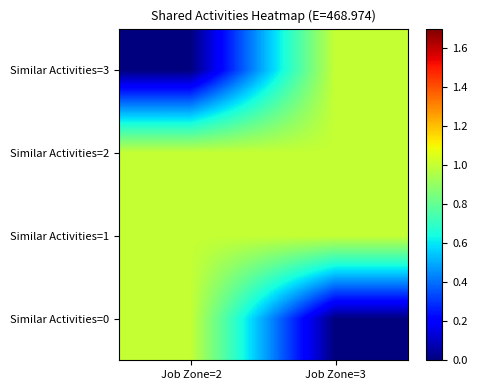

Which has a higher value, Job Zone=3 or Job Zone=2?

Job Zone=2